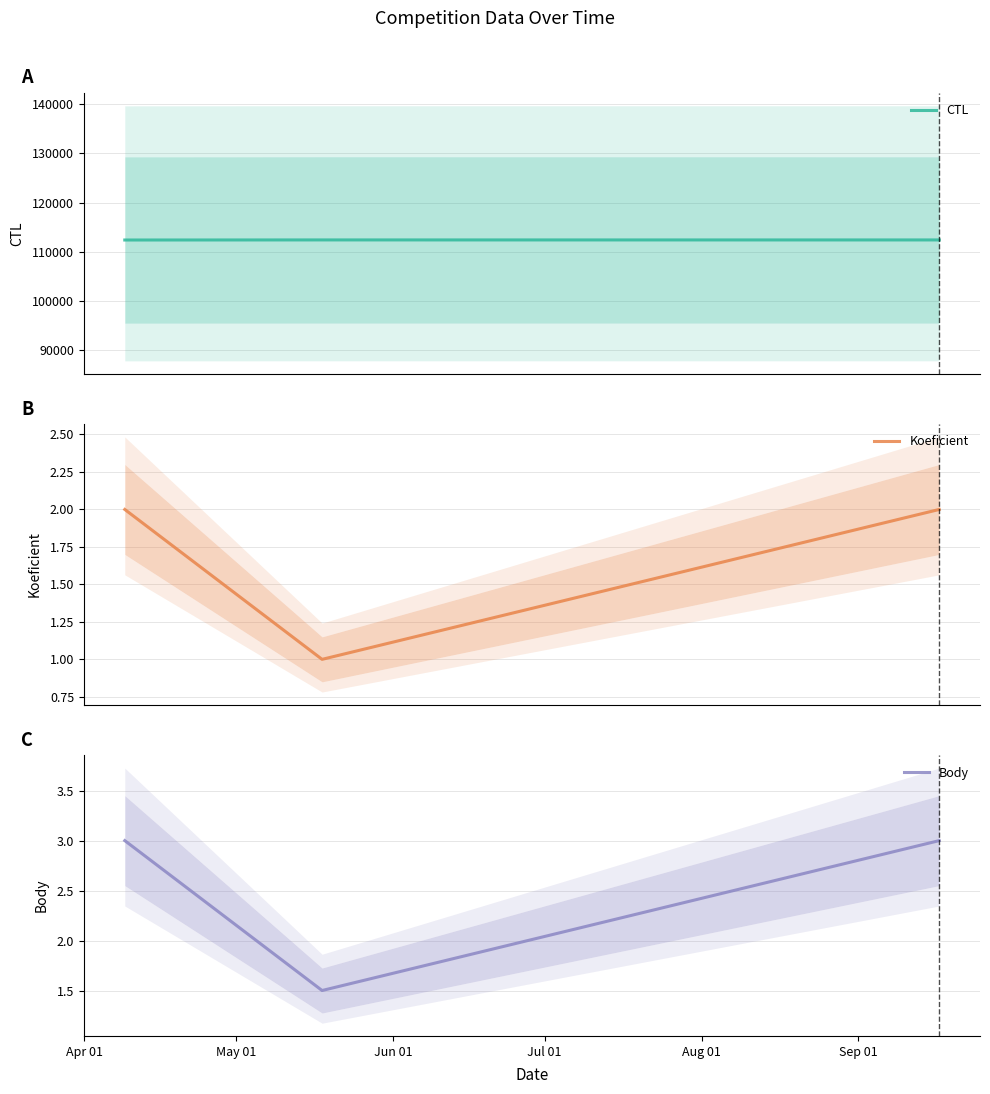

How many lines are shown in the chart?

3